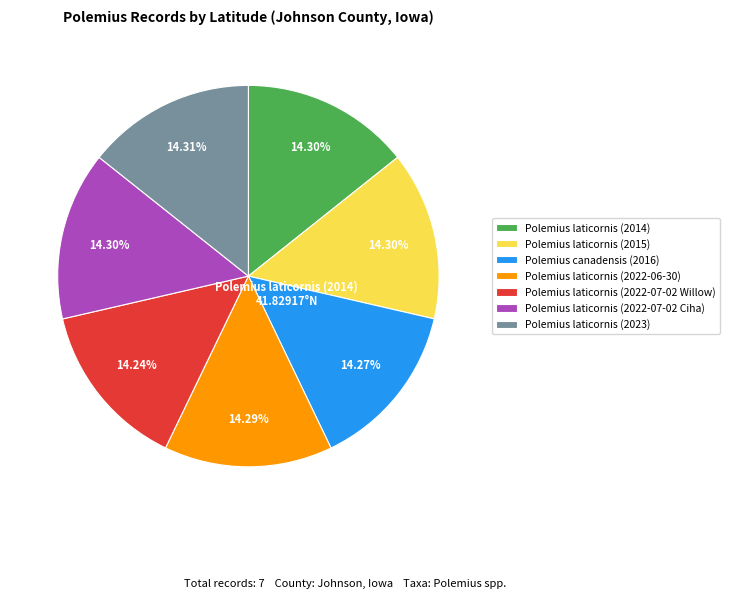

To the nearest percent, what portion does Polemius laticornis (2023) represent?

14%